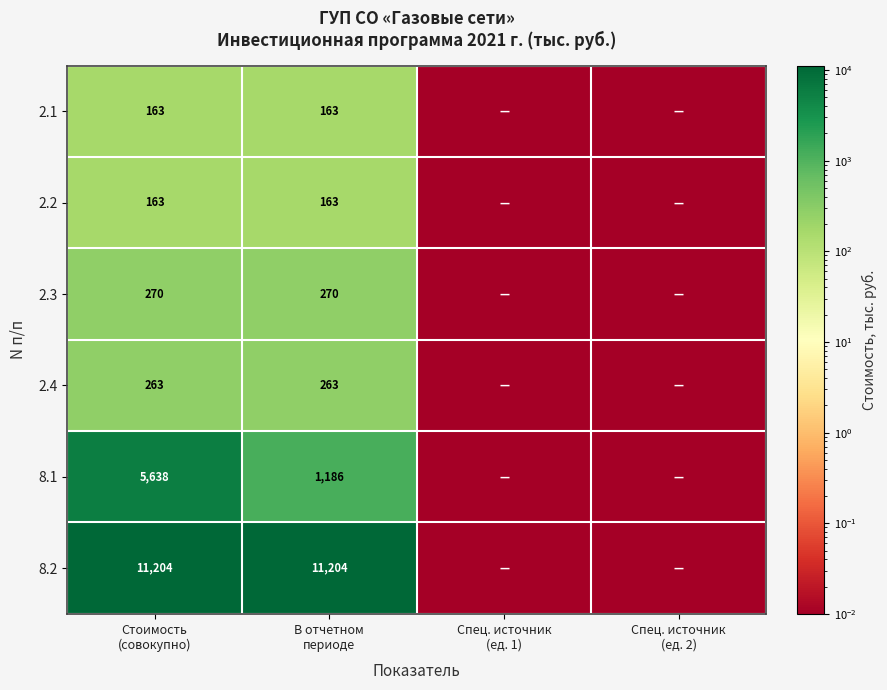

Between Спец. источник
(ед. 1) and Спец. источник
(ед. 2), which is larger?

Спец. источник
(ед. 1)